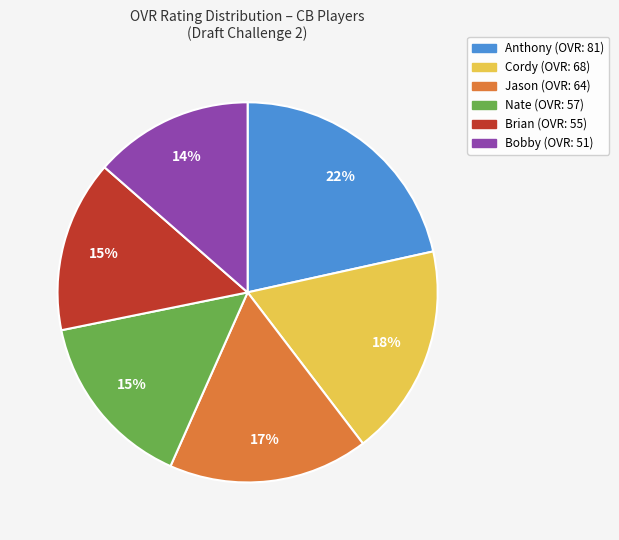

Which category has the smallest portion of the pie?

Bobby